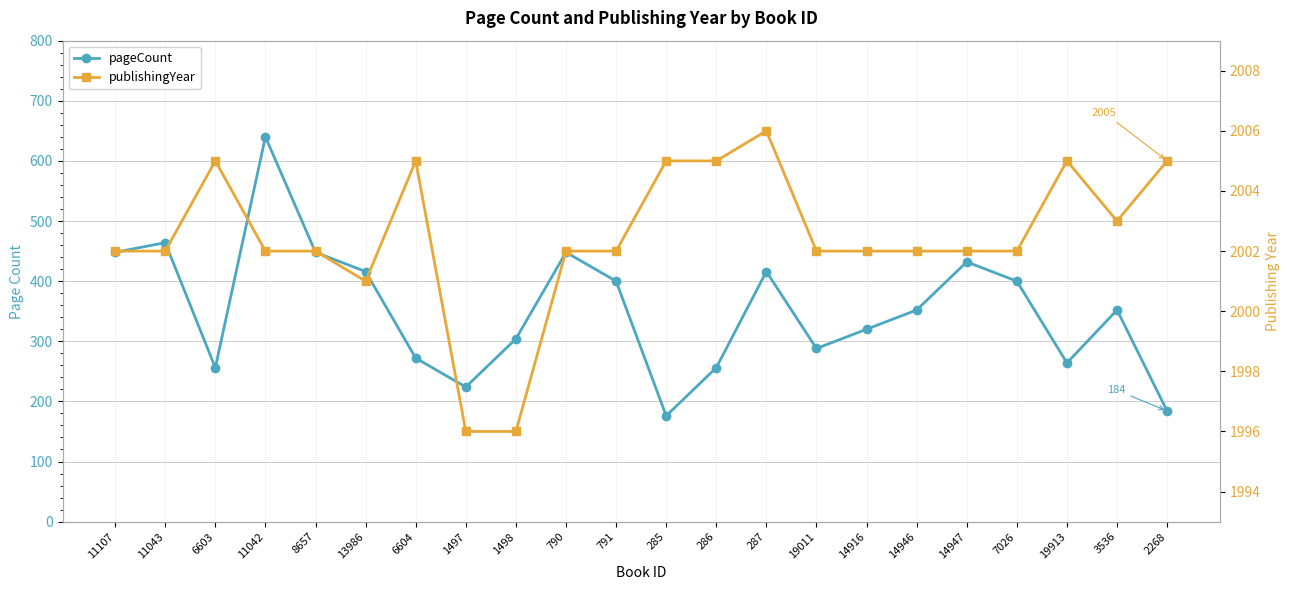

What is the total value across all series at 19913?

2269